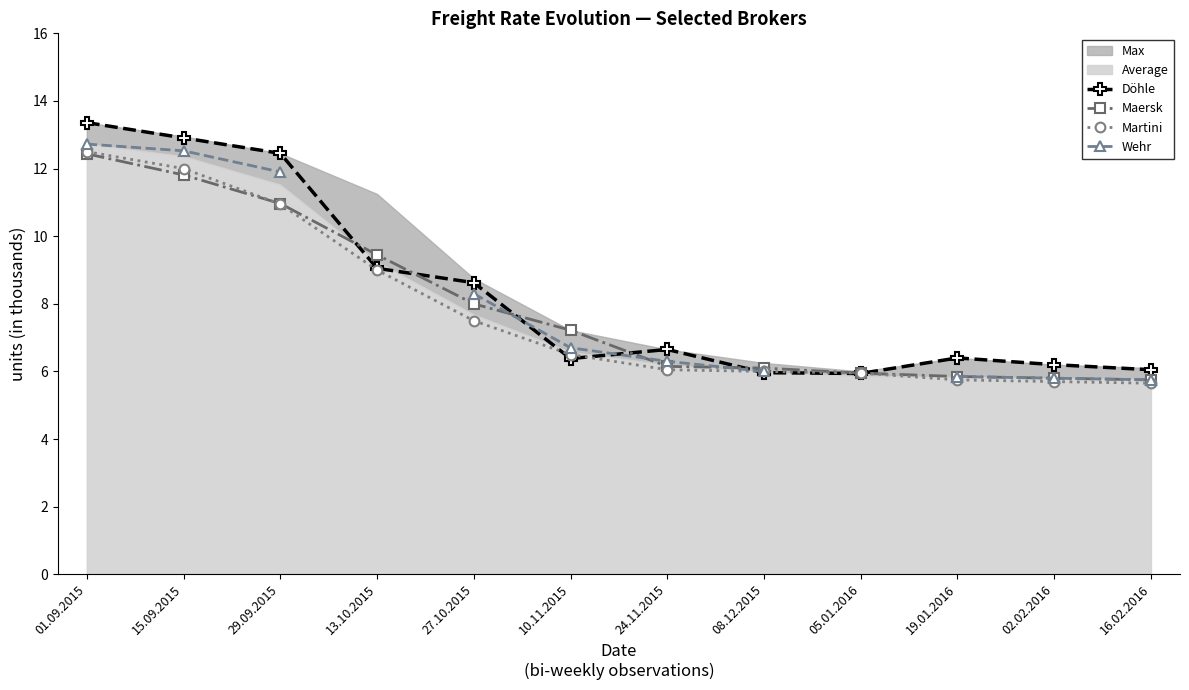

At how many categories does at least one series exceed 7?

6